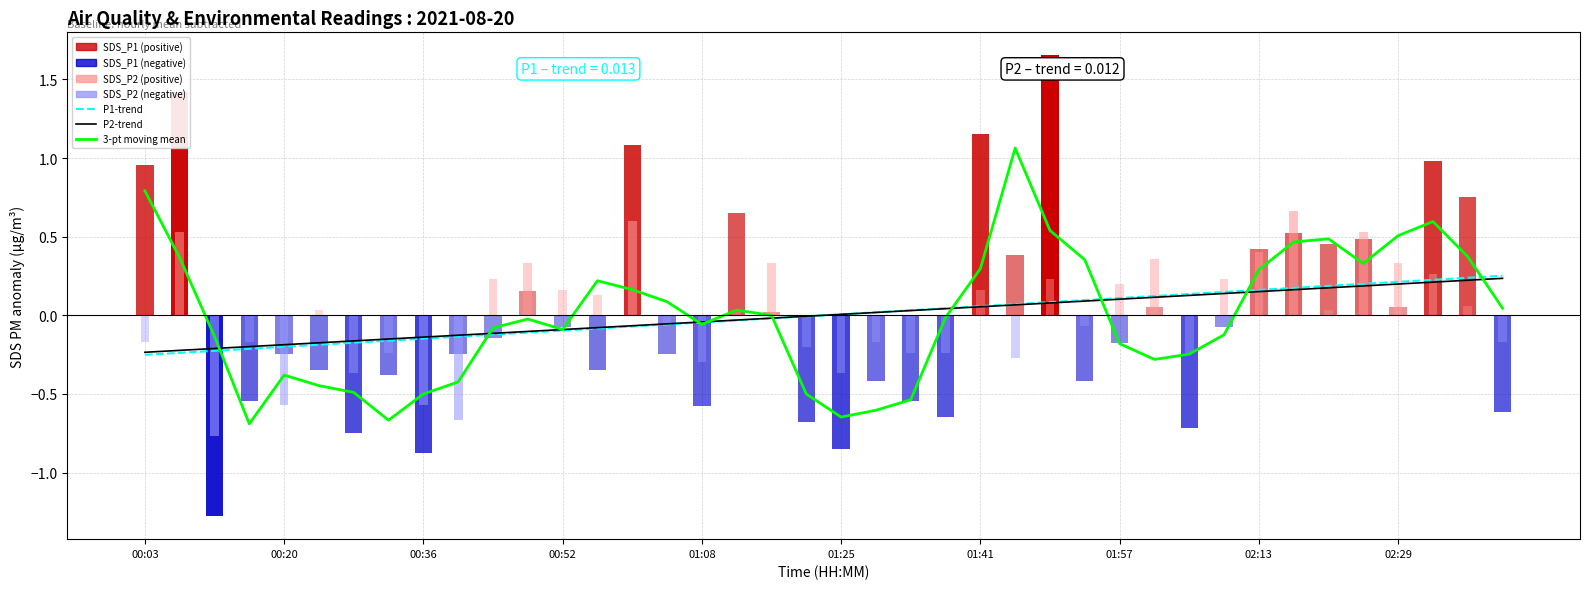

List the series in order of their peak value, lowest first.

P2-trend, P1-trend, 3-pt moving mean